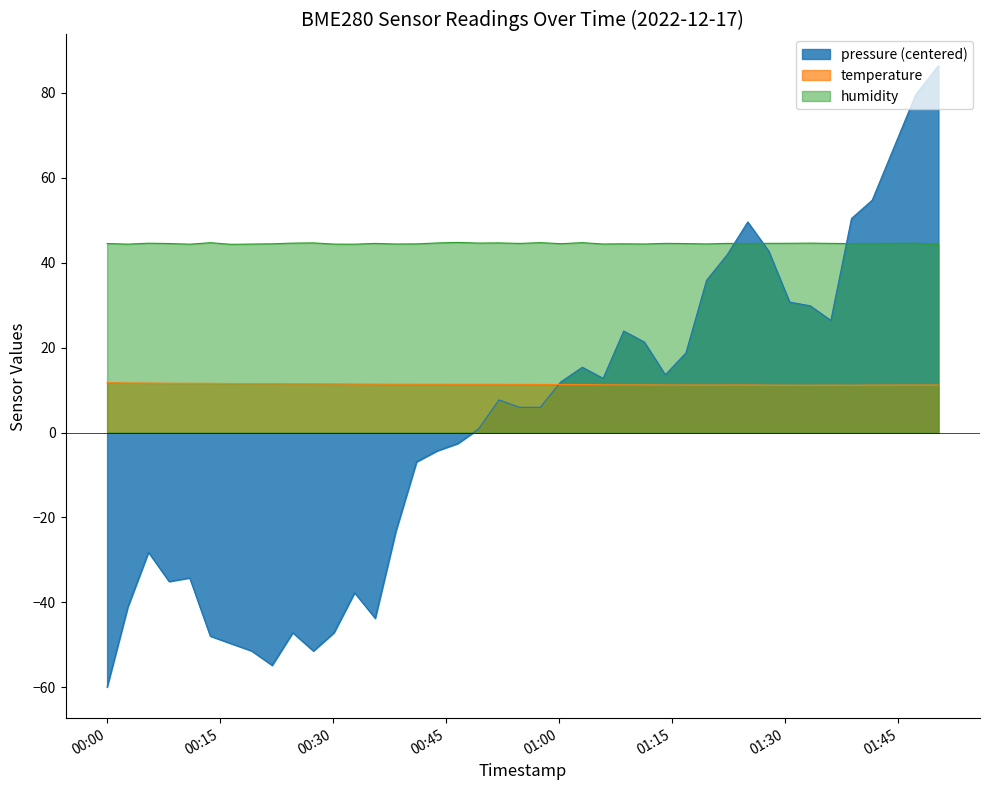

Which series has the largest range (max minus min)?

pressure (centered)